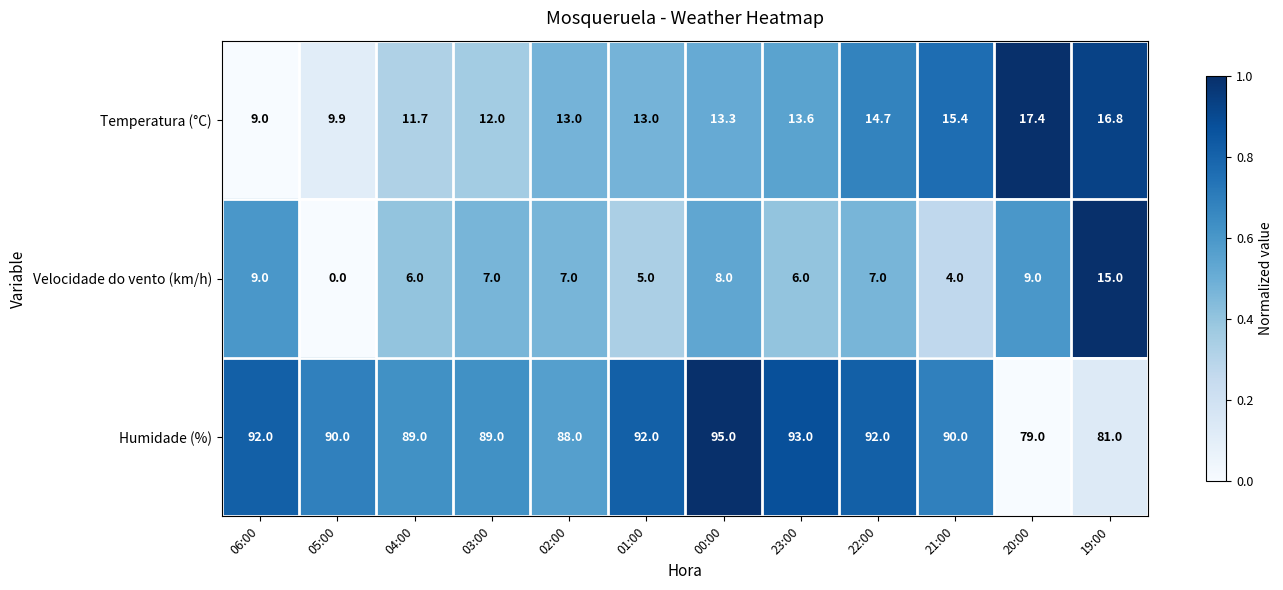

Rank the series by their maximum value, from highest to lowest.

Humidade (%), Temperatura (°C), Velocidade do vento (km/h)